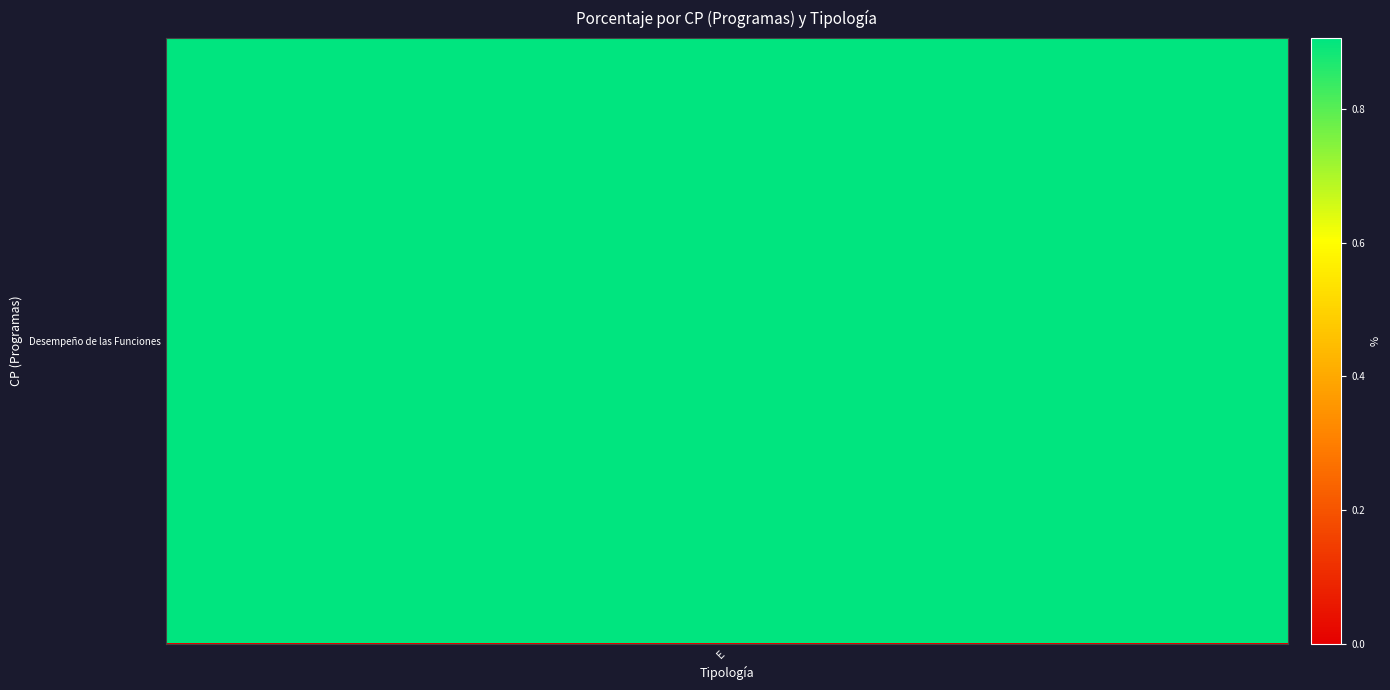

Which category has the highest value across all series?

E